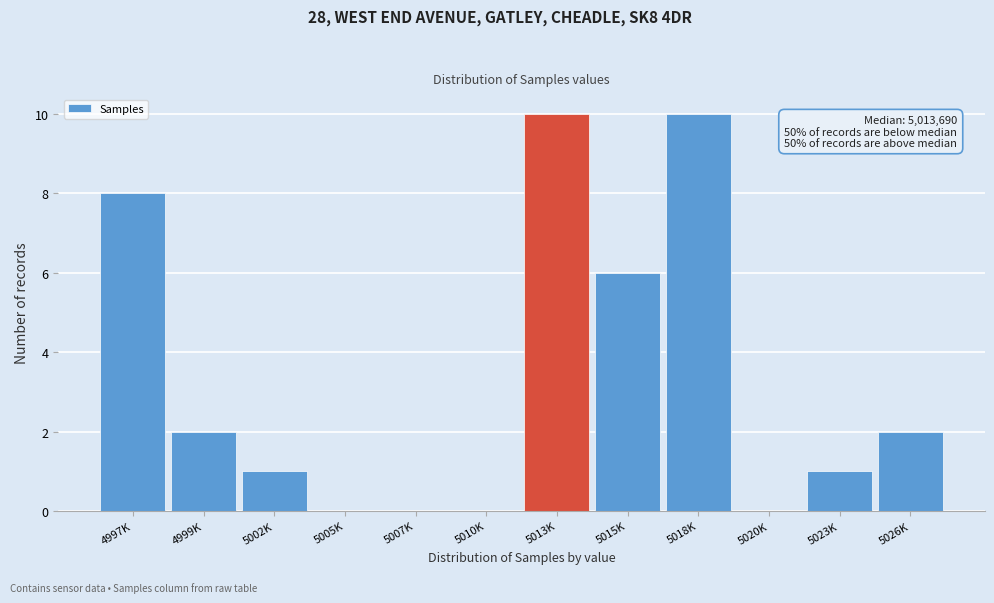

True or false: the data shows 1 at 5026K.

False